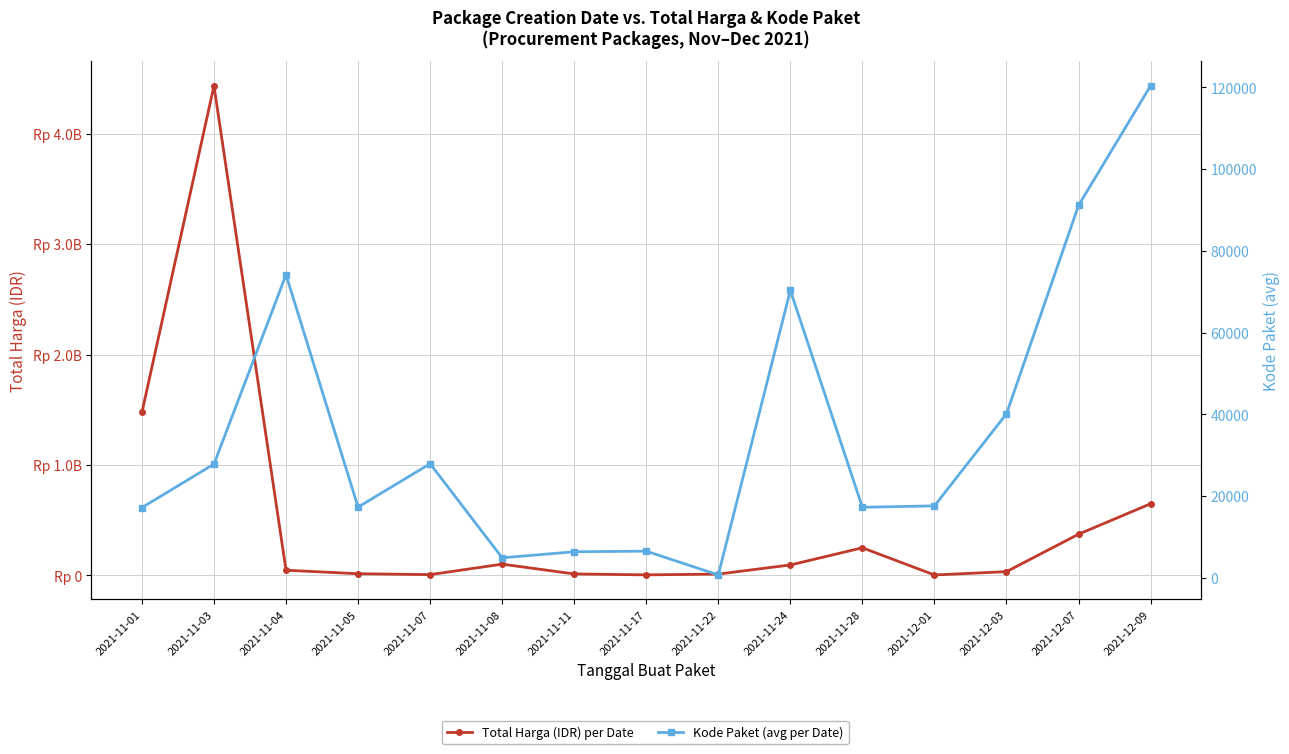

What is the average value of the Total Harga (IDR) per Date series?

501233139.0